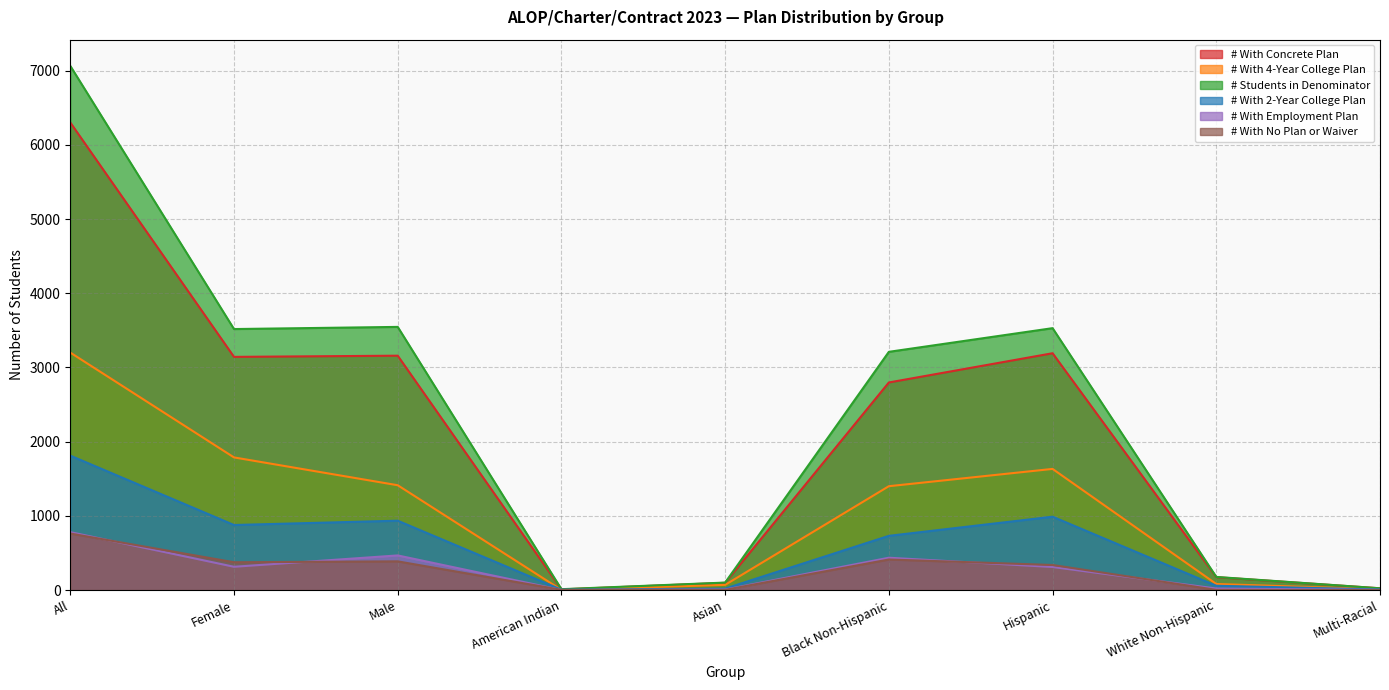

At how many categories does at least one series exceed 6410?

1